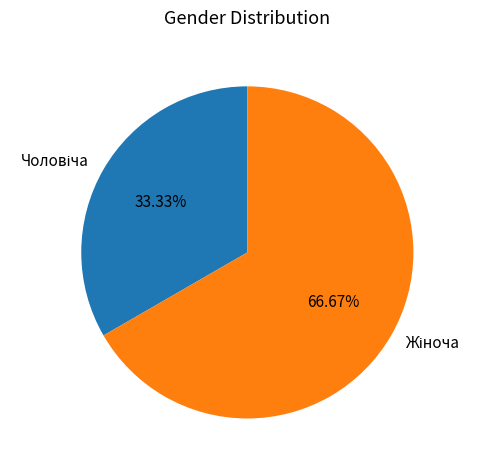

Is there a majority slice in this chart?

Yes